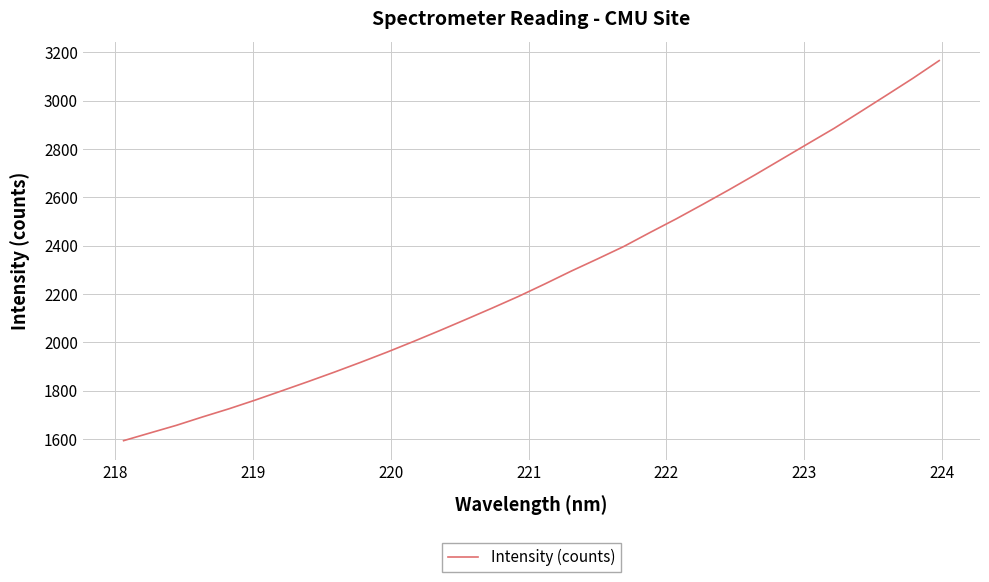

Is this an area chart (filled region under the line)?

No